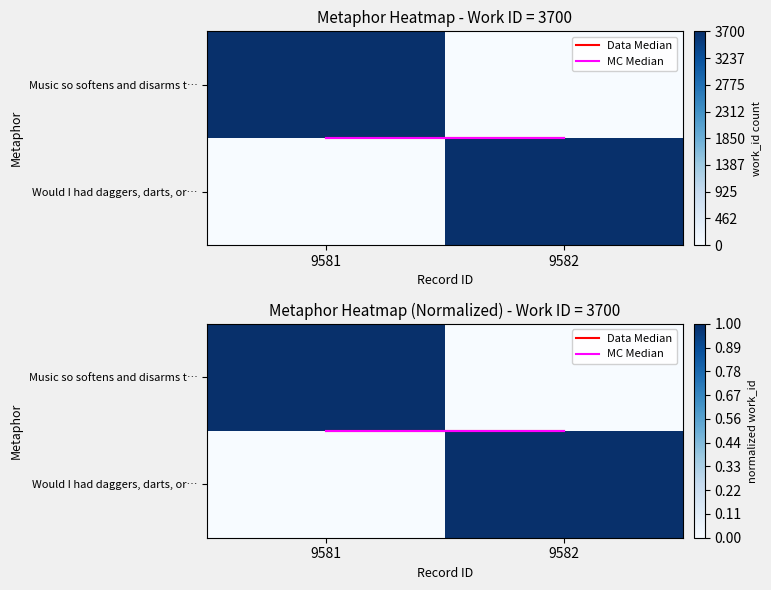

Which series has the largest range (max minus min)?

Music so softens and disarms t…